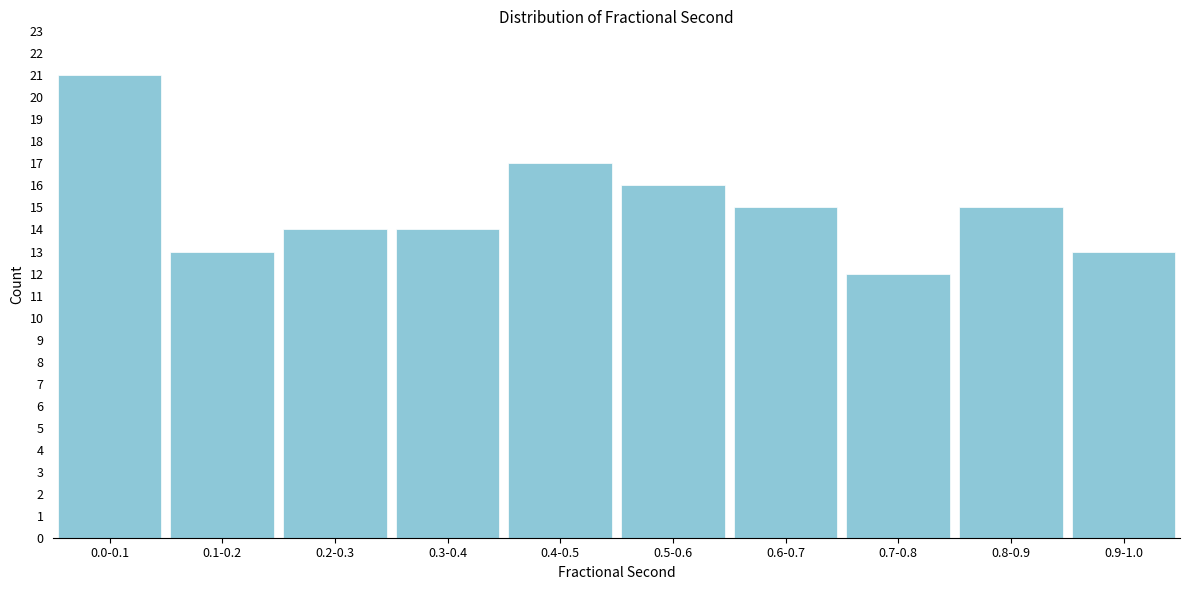

Reading right to left, extract all data points from this chart.

0.9-1.0=13	0.8-0.9=15	0.7-0.8=12	0.6-0.7=15	0.5-0.6=16	0.4-0.5=17	0.3-0.4=14	0.2-0.3=14	0.1-0.2=13	0.0-0.1=21